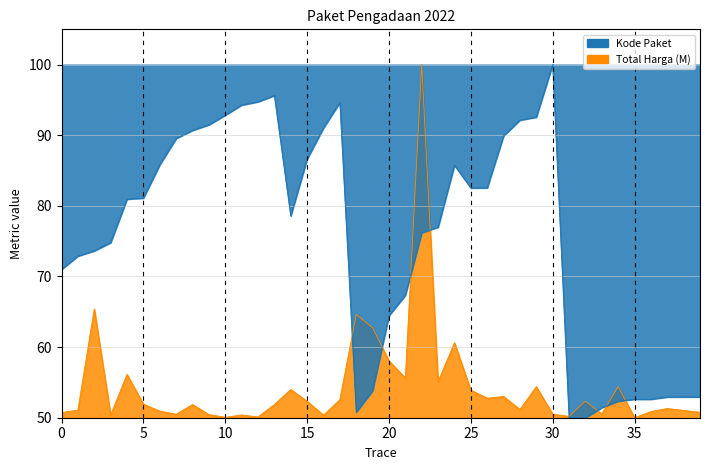

True or false: Total Harga (M) and Kode Paket intersect in this chart.

True